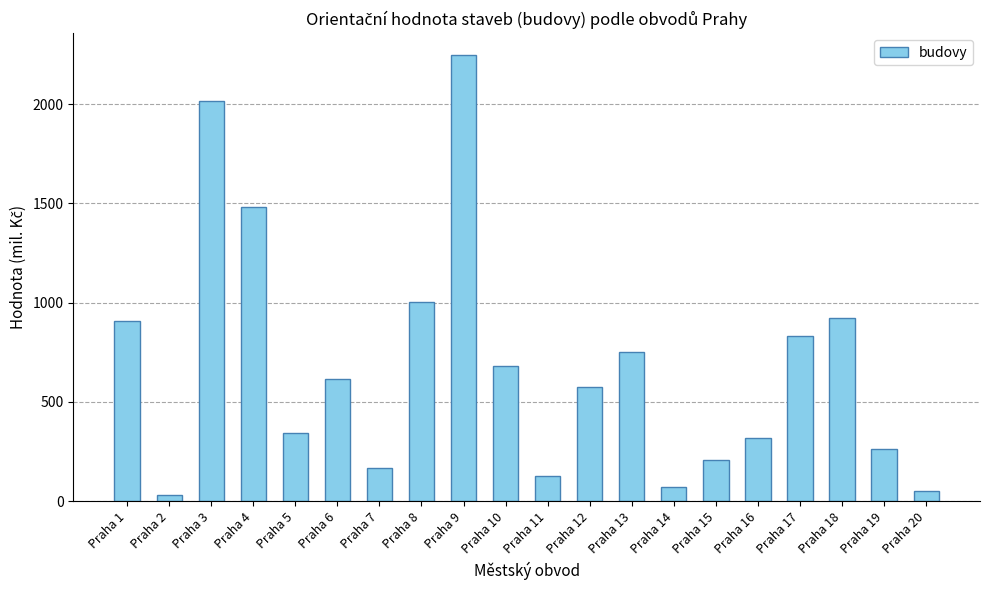

Between Praha 20 and Praha 12, which is larger?

Praha 12